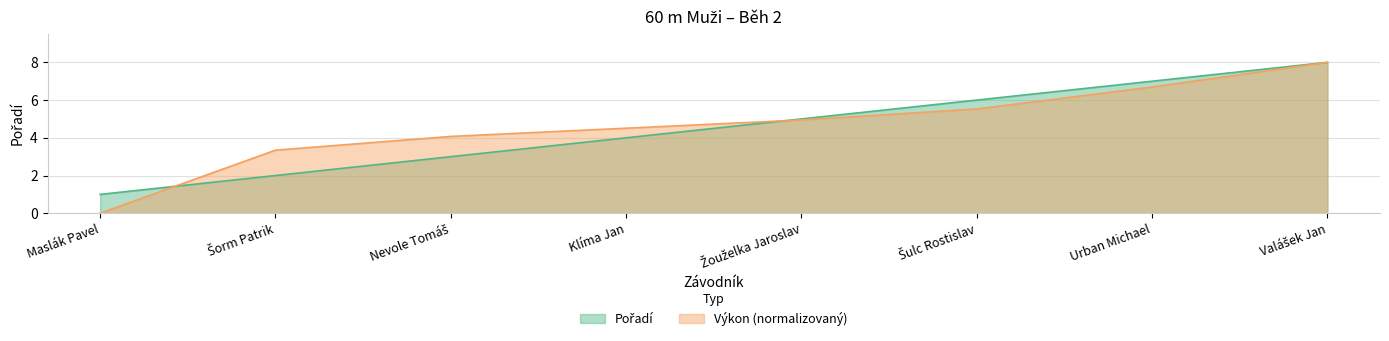

Is the value of Pořadí at Šulc Rostislav greater than the value of Výkon at Urban Michael?

No